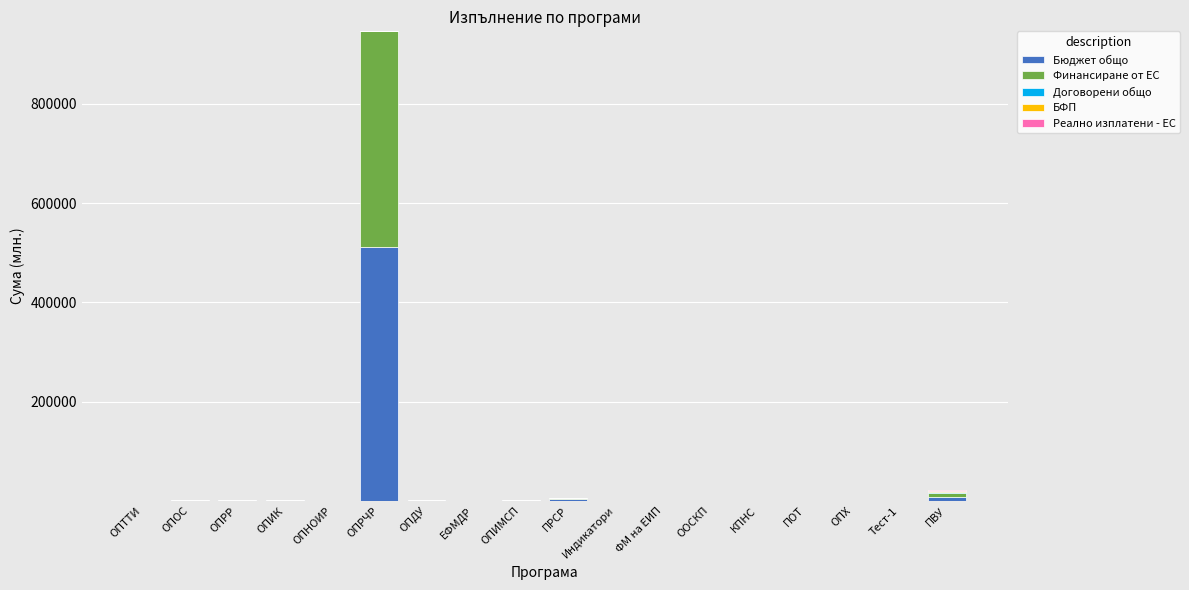

At which category is the sum across all series the highest?

ОПРЧР